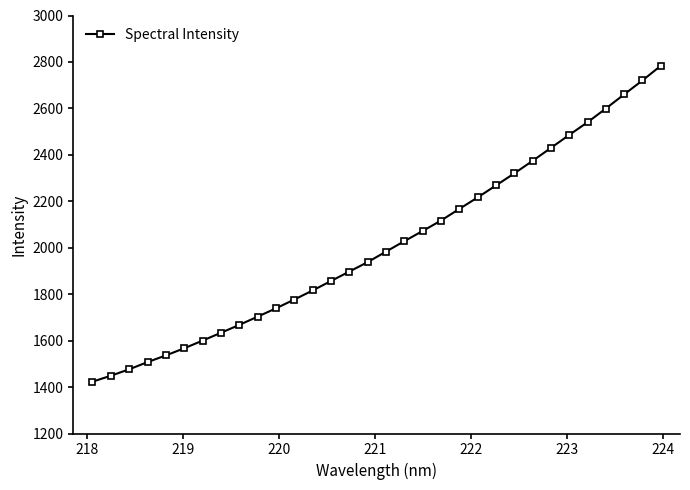

What is the sum of all values?

64354.3